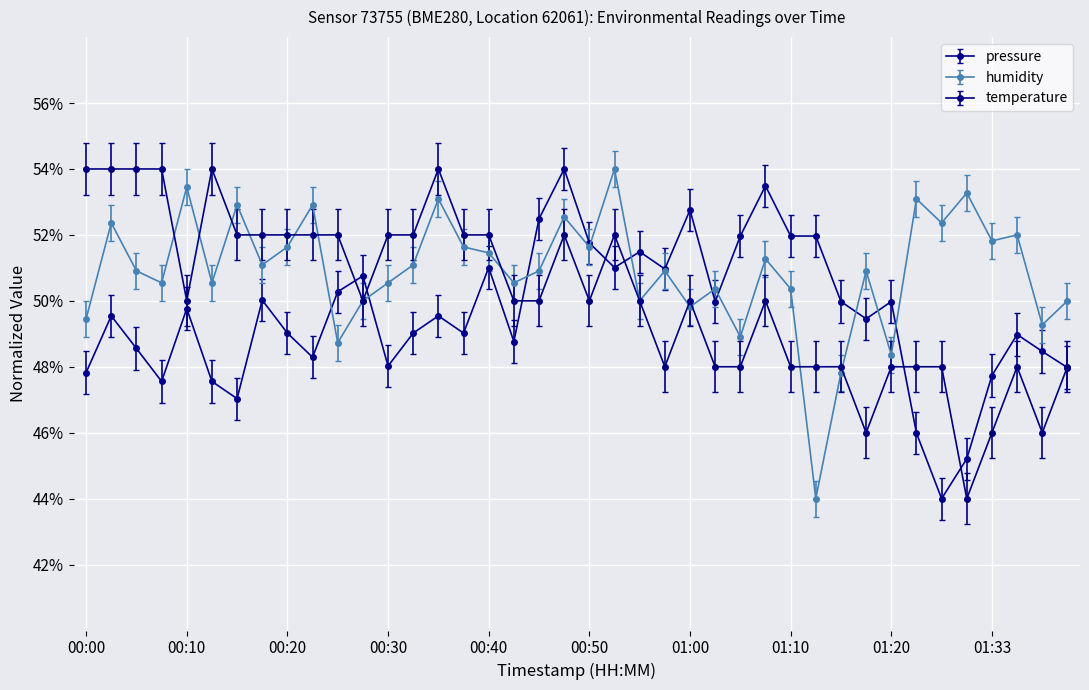

True or false: humidity has more than 0 interior local peaks.

True